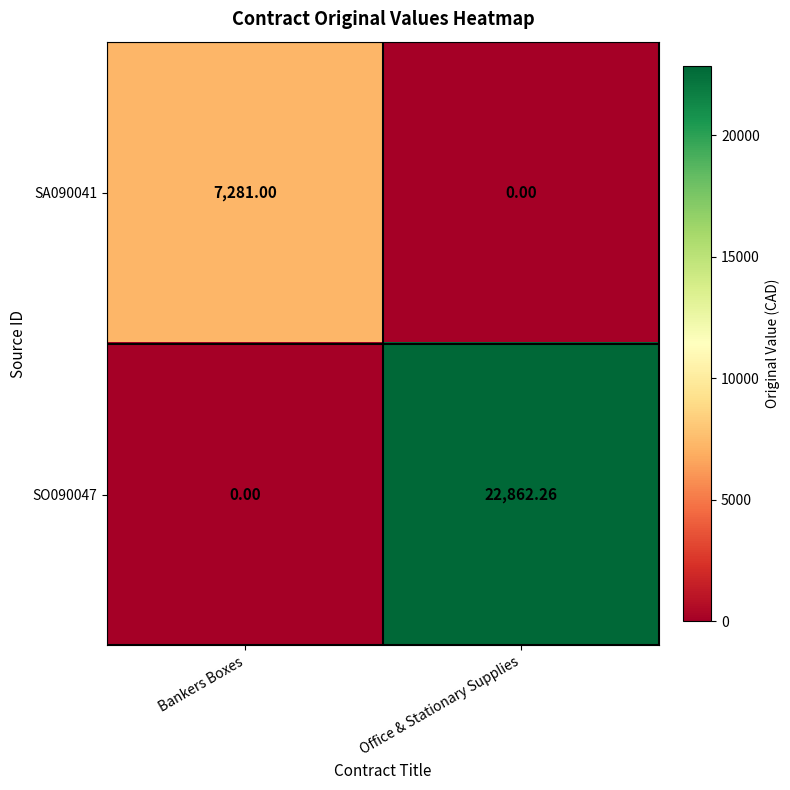

What is the greatest value displayed?

22862.3